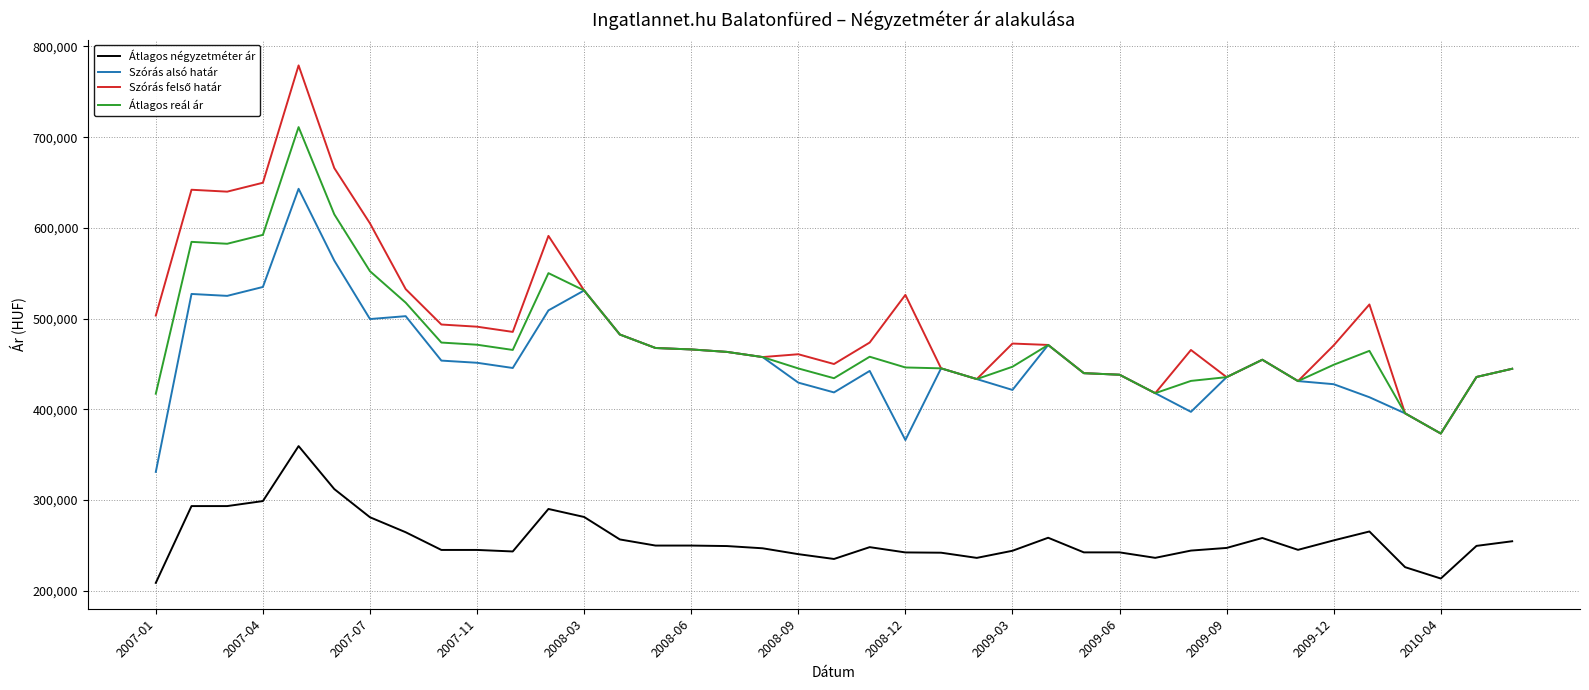

In Átlagos reál ár, how many points are lower than both neighbors (excluding endpoints)?

7